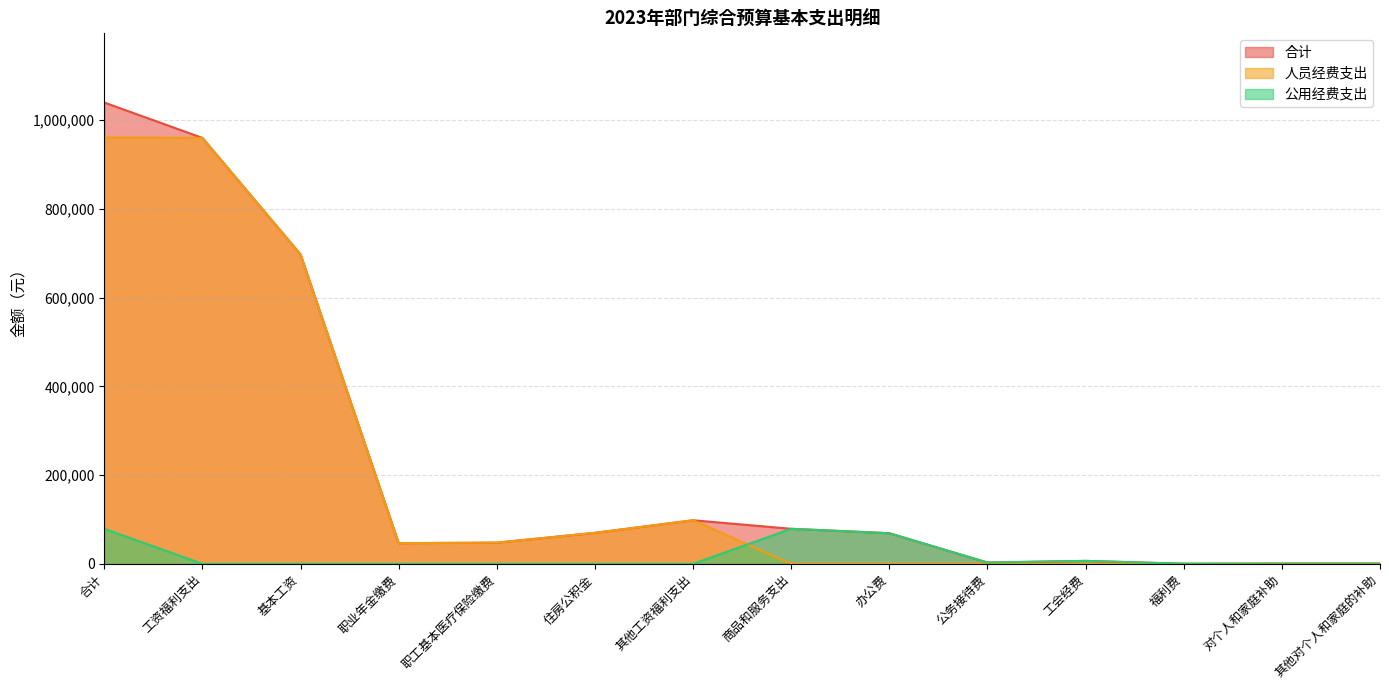

Does the chart display data point markers on the line(s)?

No